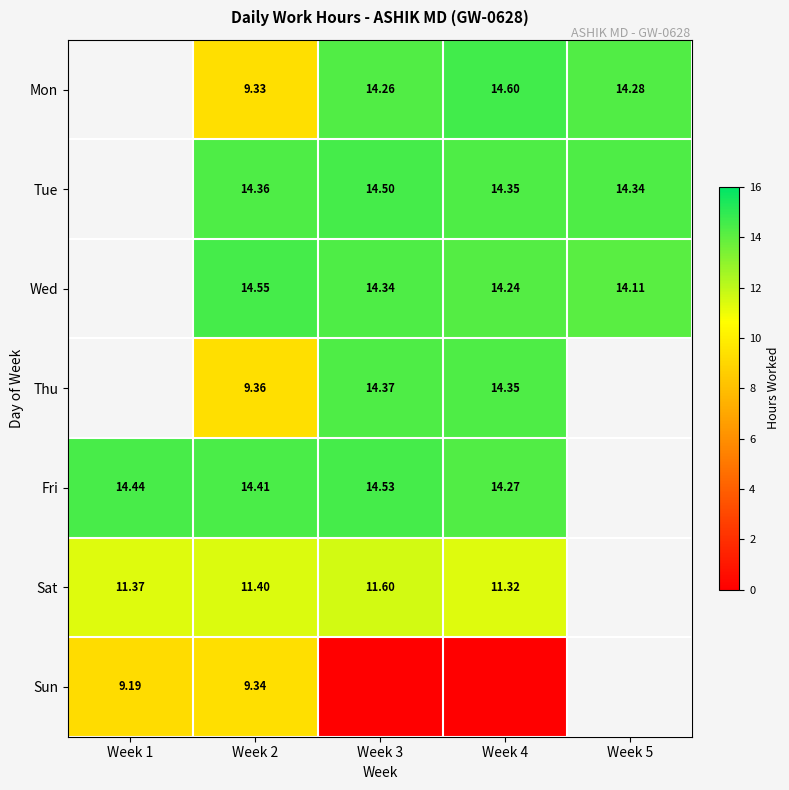

Is the value of Wed at Week 3 greater than the value of Fri at Week 4?

Yes